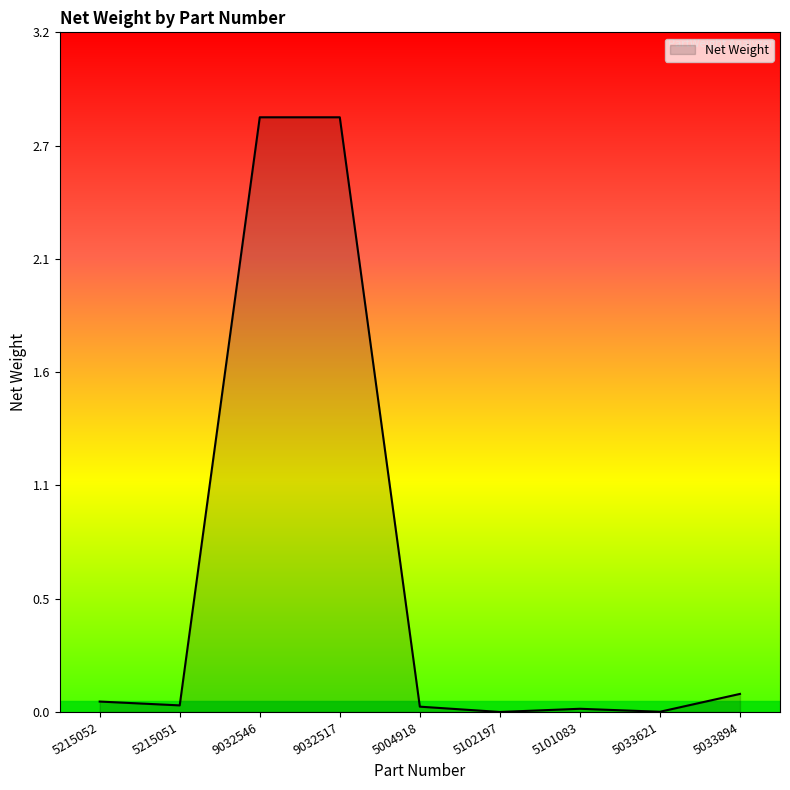

Does the chart display data point markers on the line(s)?

No